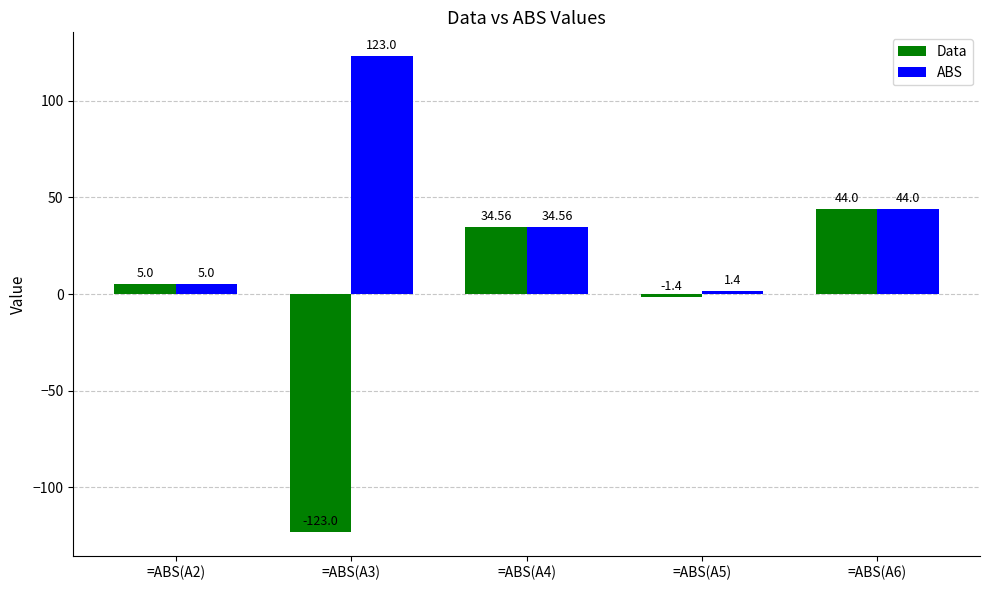

True or false: Data has a value of 34.6 at =ABS(A4).

True